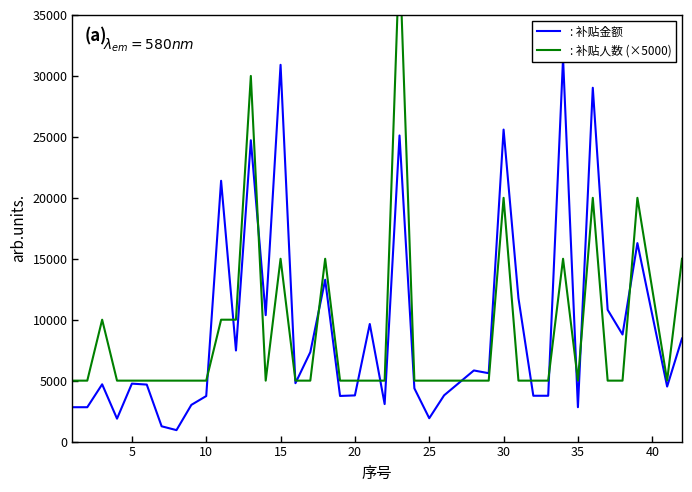

Where does the : 补贴金额 series first go above 4790?

10